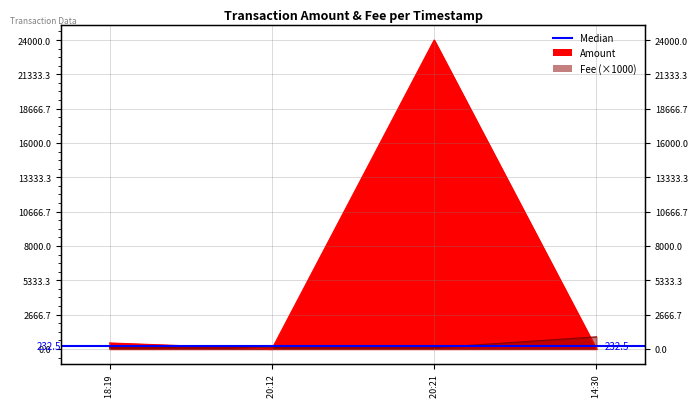

What is the maximum value for Amount?

24000.0